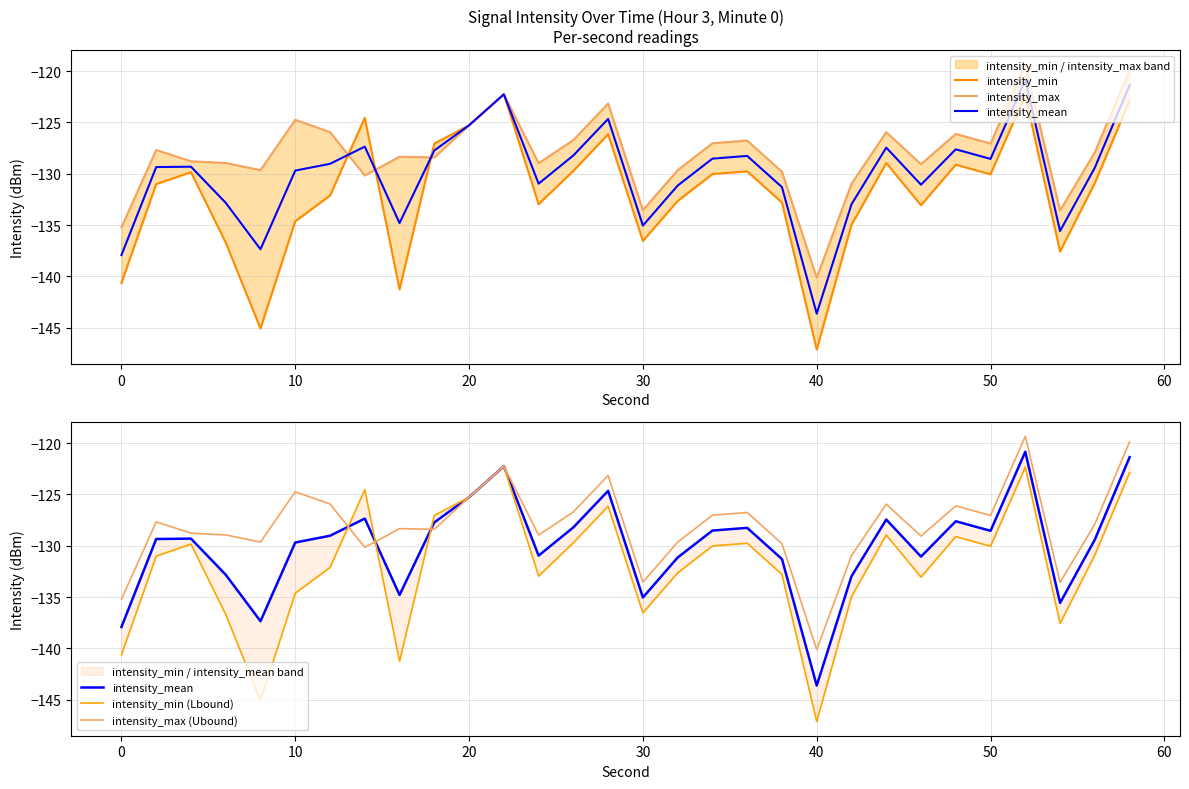

Between 10 and 20, which is larger?

10